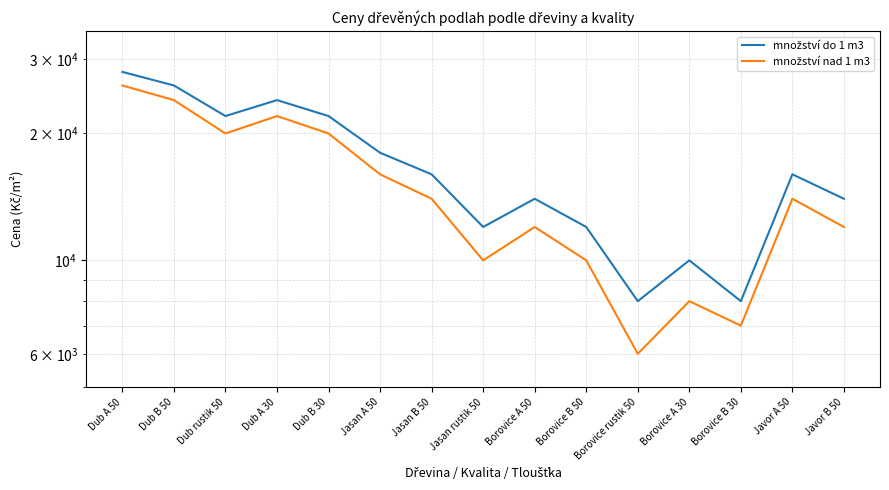

Reading left to right, list all the values displayed in this chart.

množství do 1 m3: Dub A 50=28000	Dub B 50=26000	Dub rustik 50=22000	Dub A 30=24000	Dub B 30=22000	Jasan A 50=18000	Jasan B 50=16000	Jasan rustik 50=12000	Borovice A 50=14000	Borovice B 50=12000	Borovice rustik 50=8000	Borovice A 30=10000	Borovice B 30=8000	Javor A 50=16000	Javor B 50=14000
množství nad 1 m3: Dub A 50=26000	Dub B 50=24000	Dub rustik 50=20000	Dub A 30=22000	Dub B 30=20000	Jasan A 50=16000	Jasan B 50=14000	Jasan rustik 50=10000	Borovice A 50=12000	Borovice B 50=10000	Borovice rustik 50=6000	Borovice A 30=8000	Borovice B 30=7000	Javor A 50=14000	Javor B 50=12000